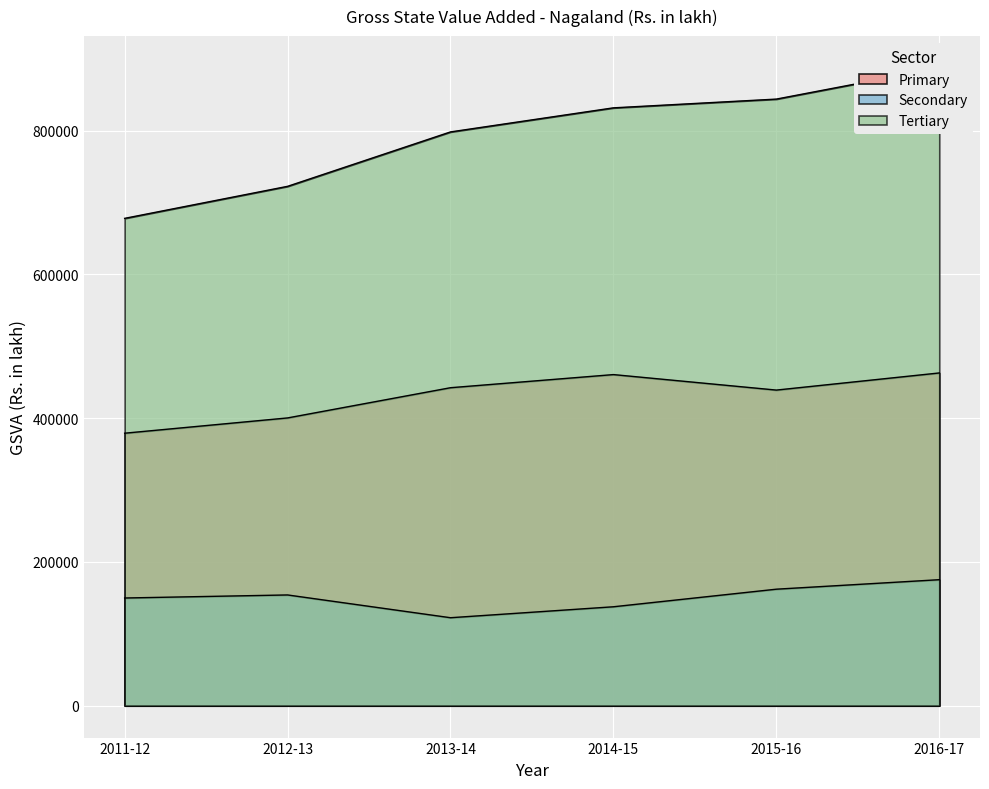

Where is the first local minimum for Primary?

2015-16